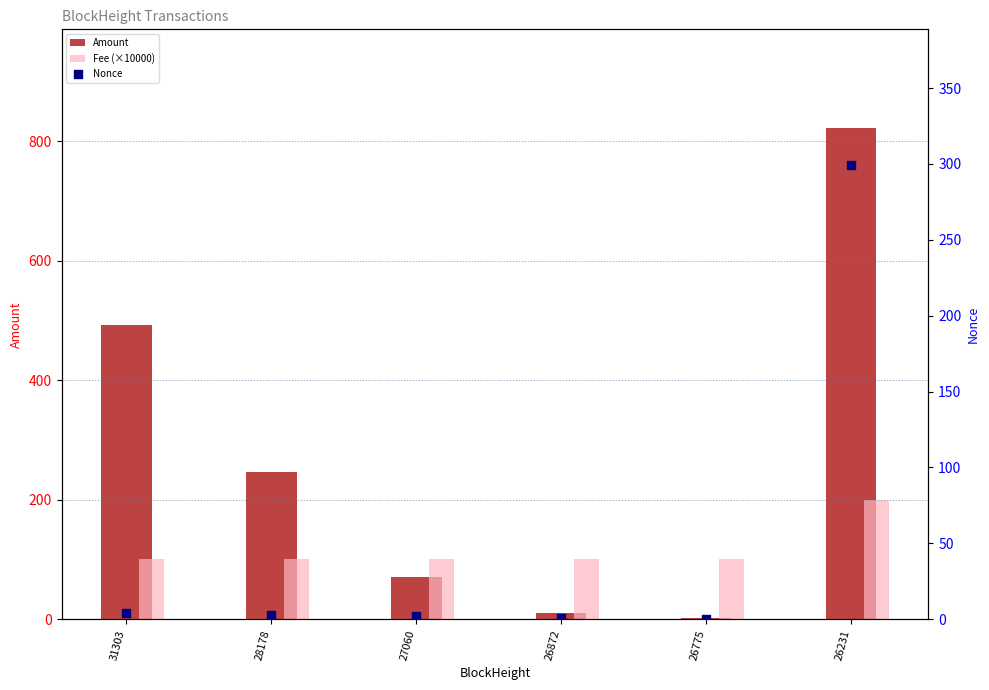

Which series has the widest spread of Y values?

Amount